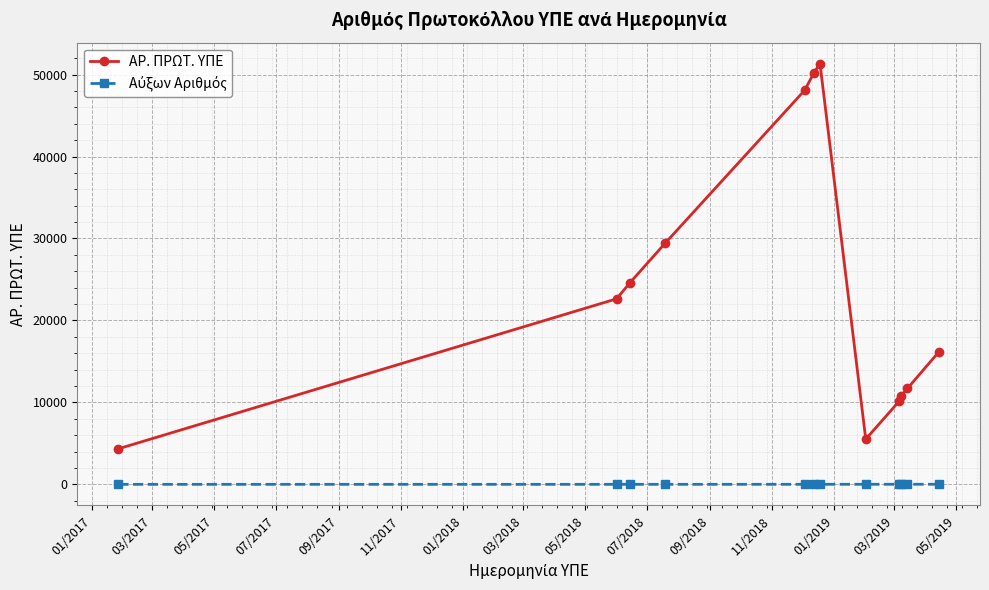

What is the maximum value shown in the chart?

51336